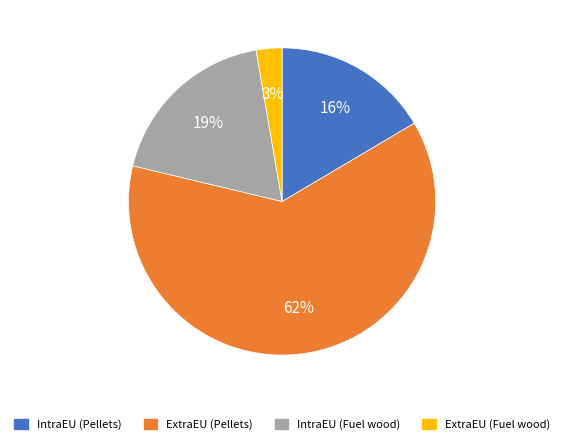

How many slices are in this pie chart?

4